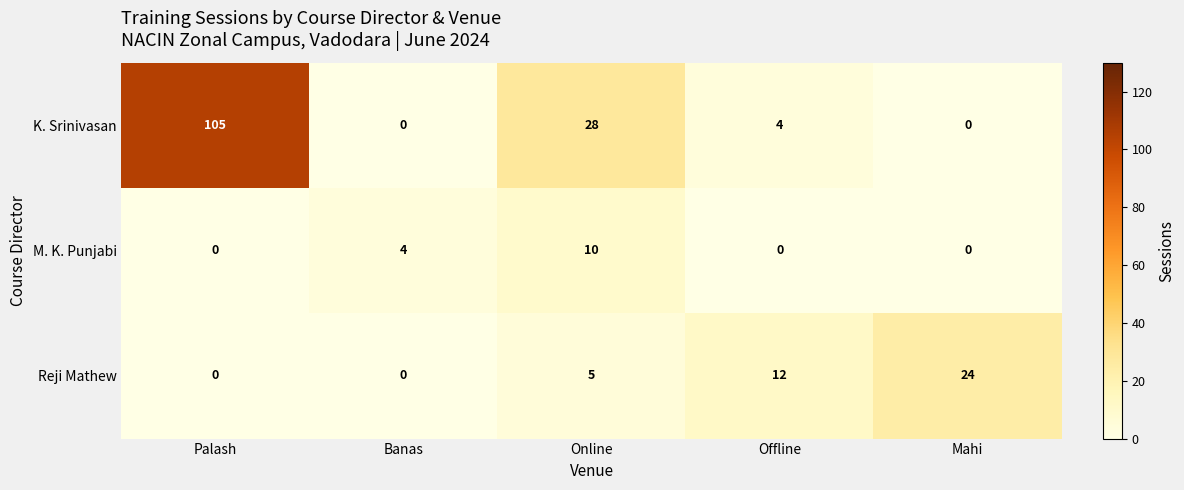

List the series in order of their peak value, highest first.

K. Srinivasan, Reji Mathew, M. K. Punjabi